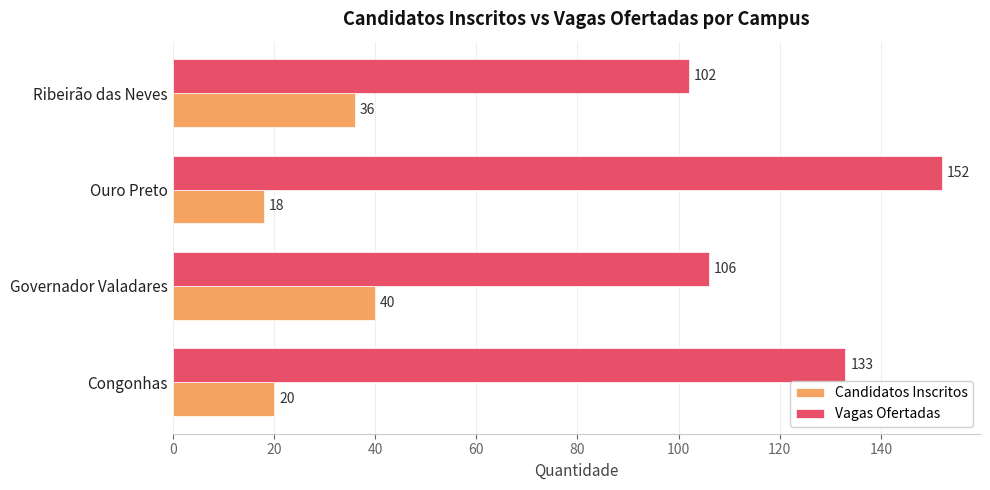

Which series has the widest spread of values?

Vagas Ofertadas